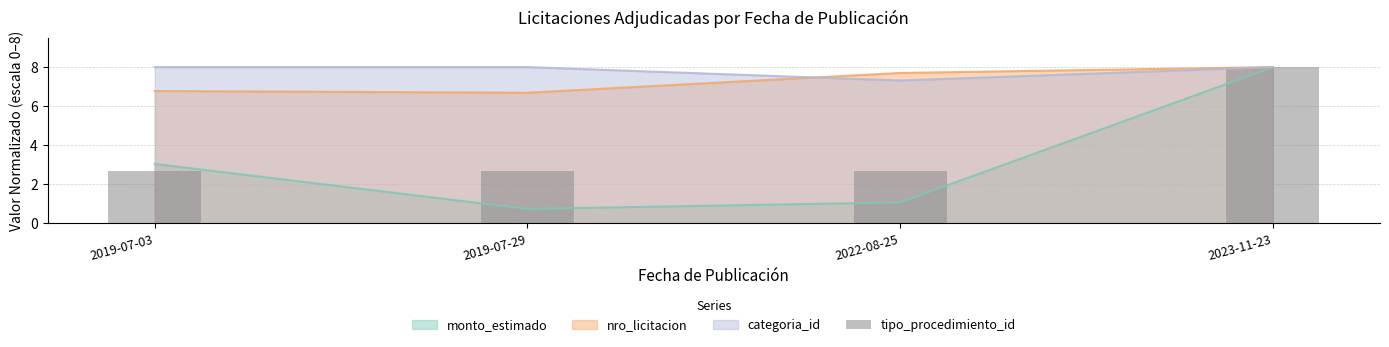

What is the maximum value for categoria_id?

8.0